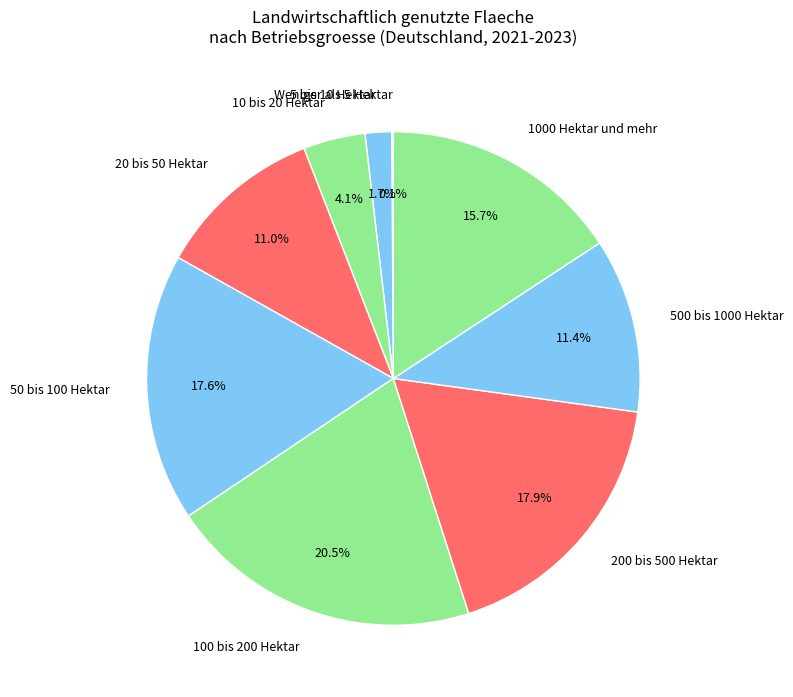

What percentage do 20 bis 50 Hektar and 500 bis 1000 Hektar together represent?

22.4%